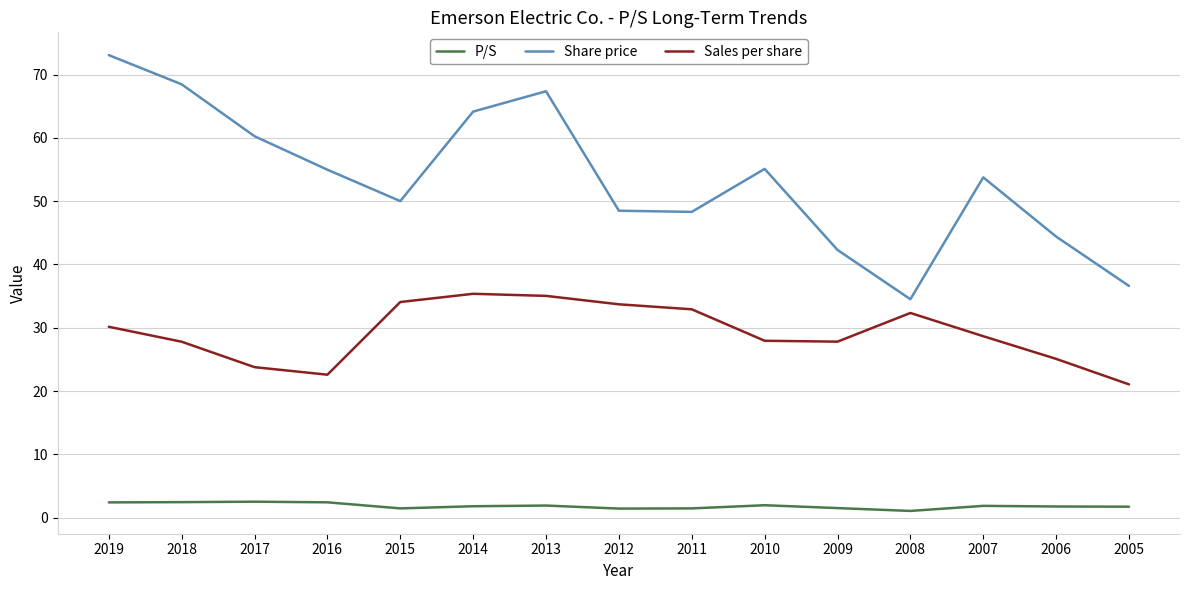

At which label is Share price closest to 53?

2007